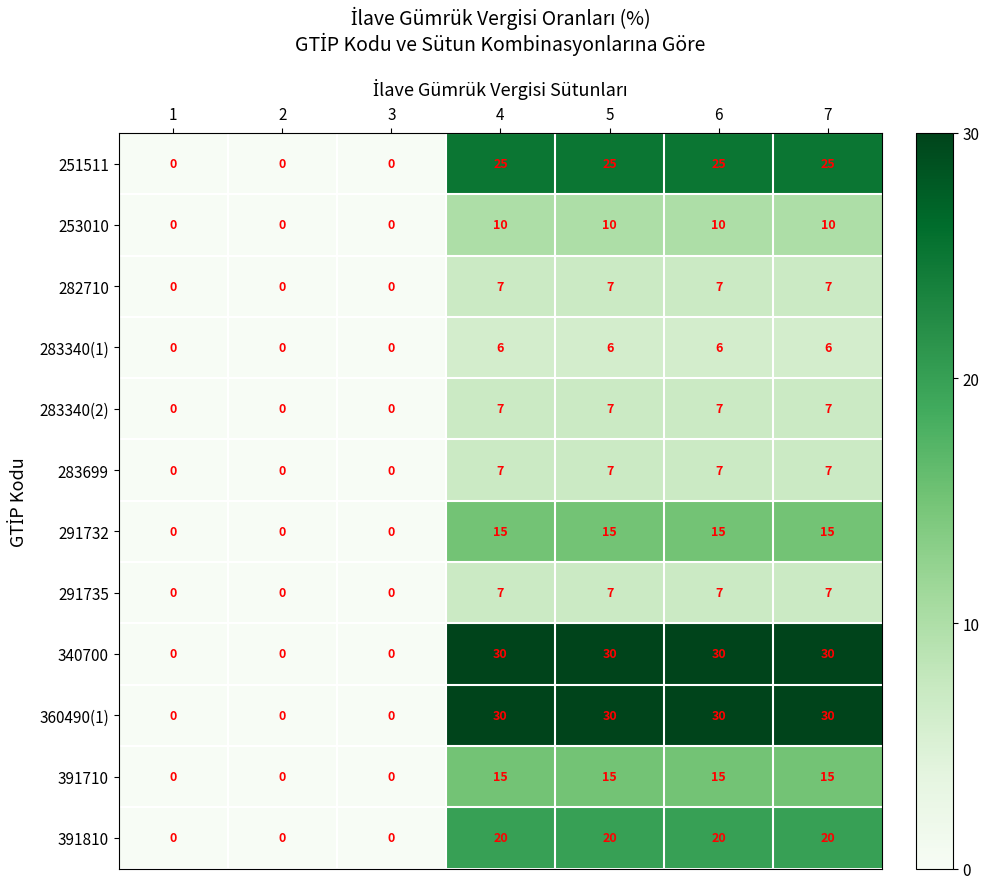

The 283340(1) series shows 0 at 1. True or false?

True